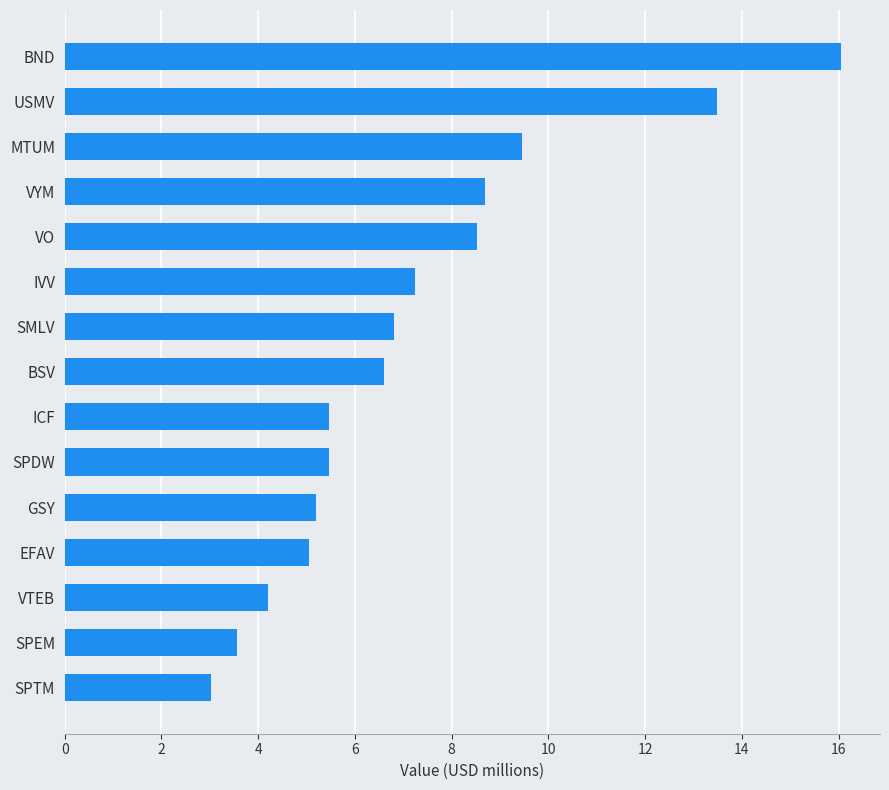

What is the smallest value displayed?

3.0